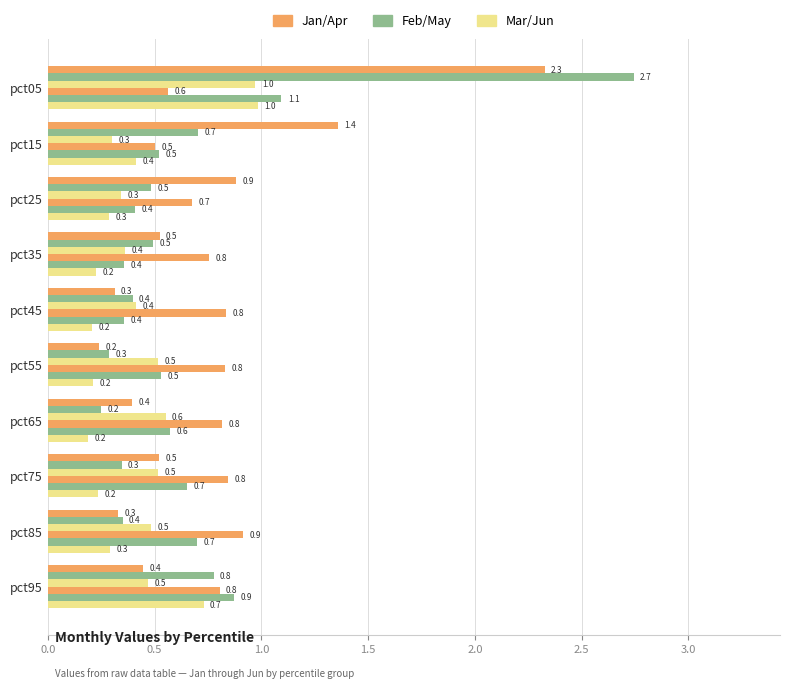

How many categories are shown in the chart?

10